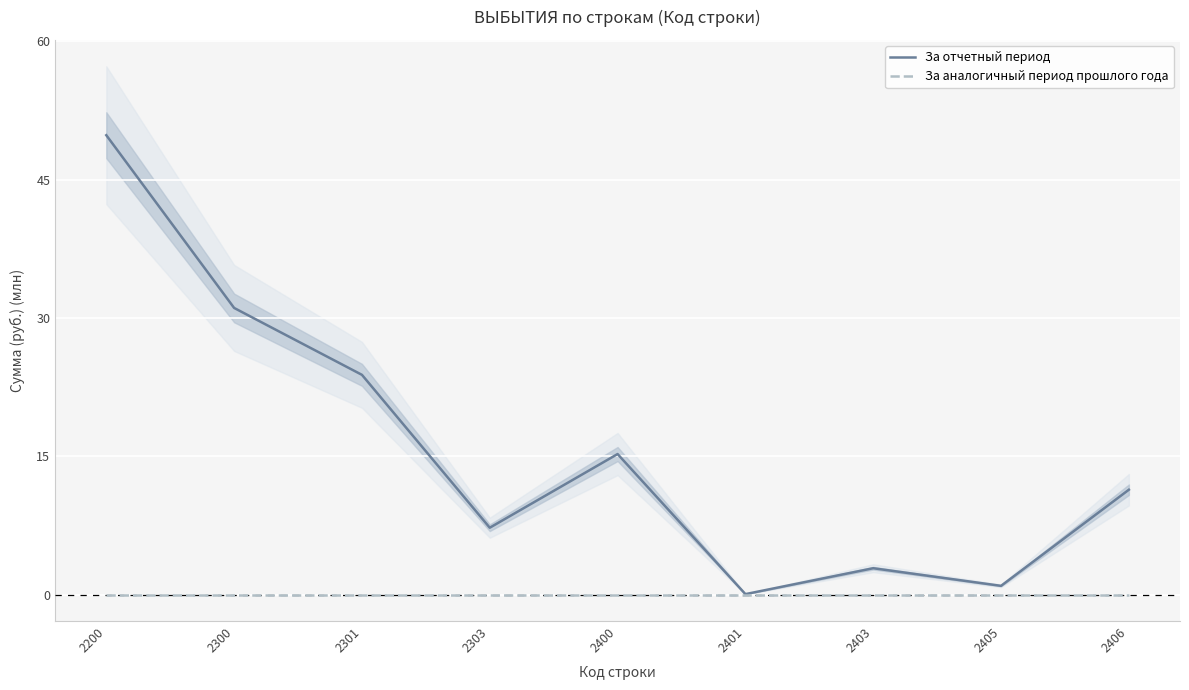

Is the value of За отчетный период at 2406 greater than the value of За аналогичный период прошлого года at 2406?

Yes